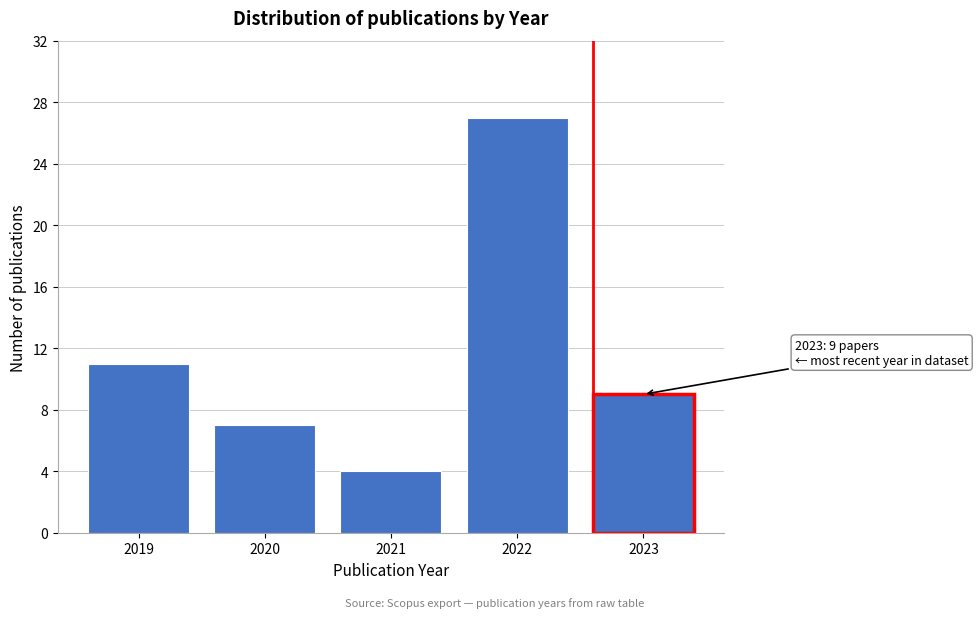

Reading right to left, what are all the values shown in this chart?

9	27	4	7	11